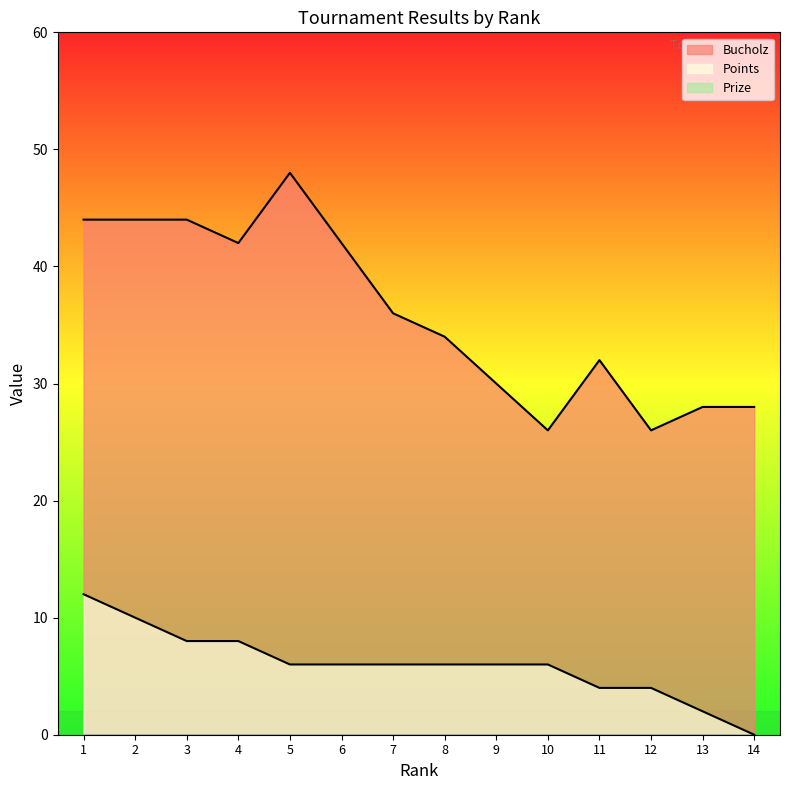

The Bucholz series shows 32 at 11. True or false?

True